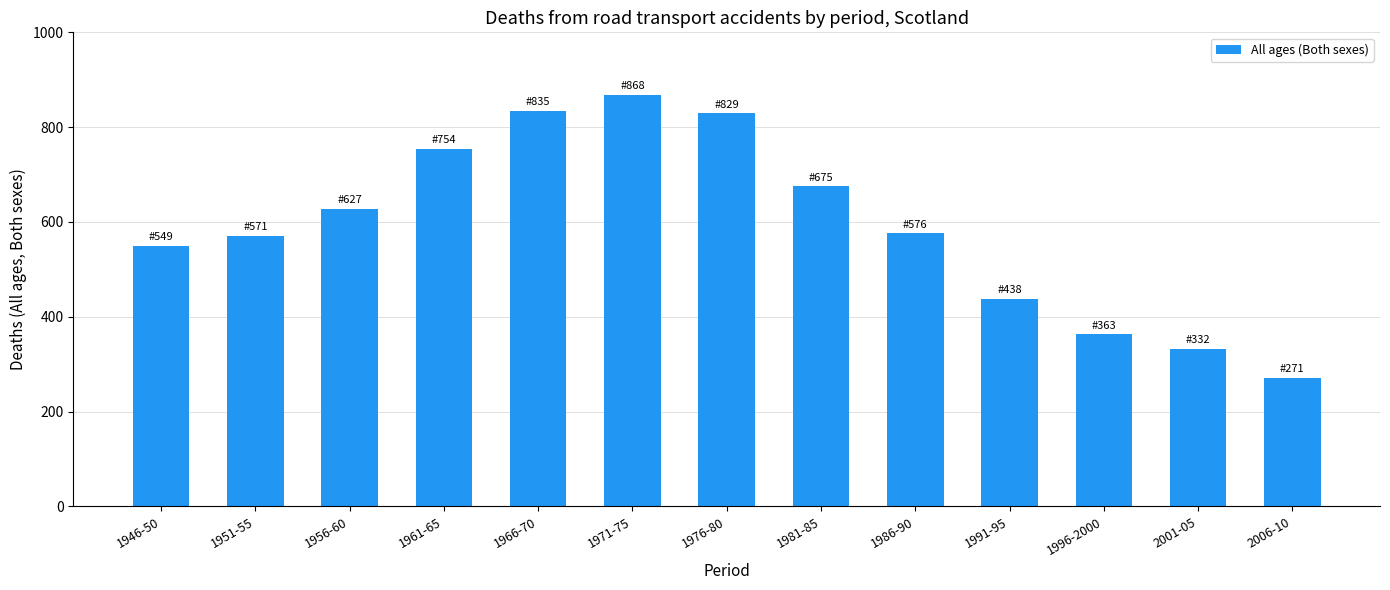

What is the sum of all values?

7688